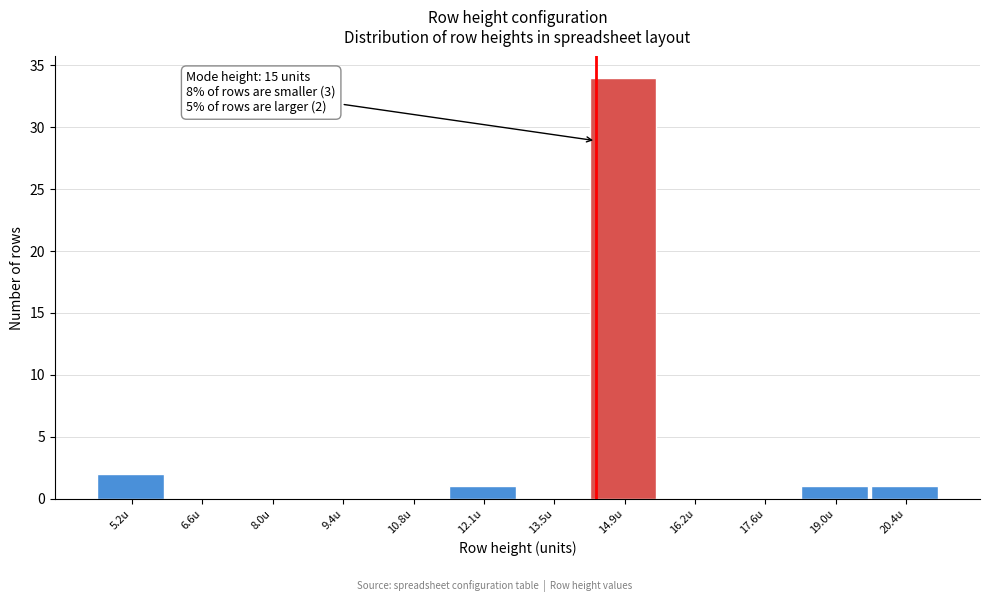

Reading right to left, what are all the values shown in this chart?

20.4u=1	19.0u=1	17.6u=0	16.2u=0	14.9u=34	13.5u=0	12.1u=1	10.8u=0	9.4u=0	8.0u=0	6.6u=0	5.2u=2